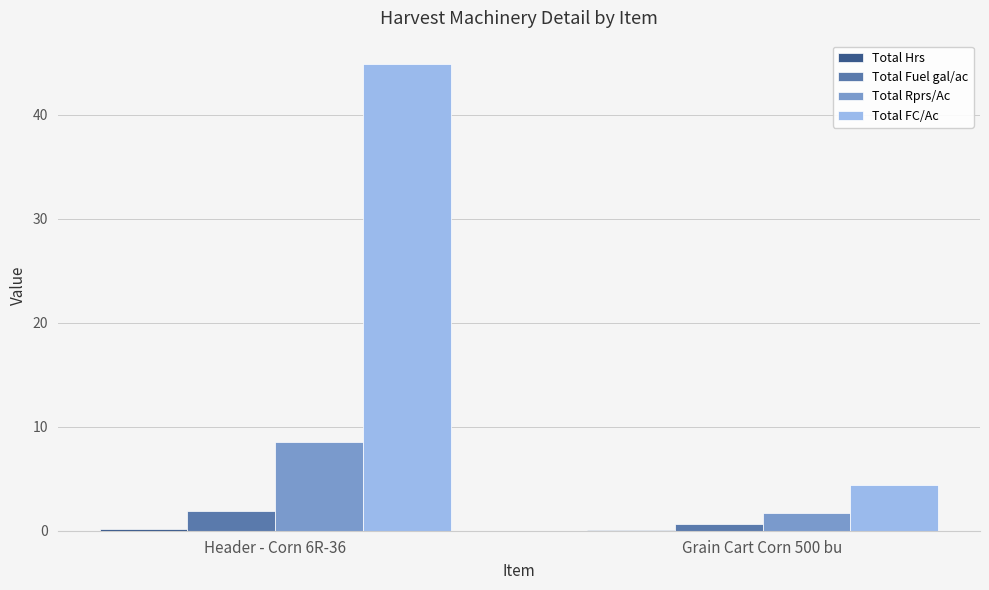

Which series changed the most between Header - Corn 6R-36 and Grain Cart Corn 500 bu?

Total FC/Ac